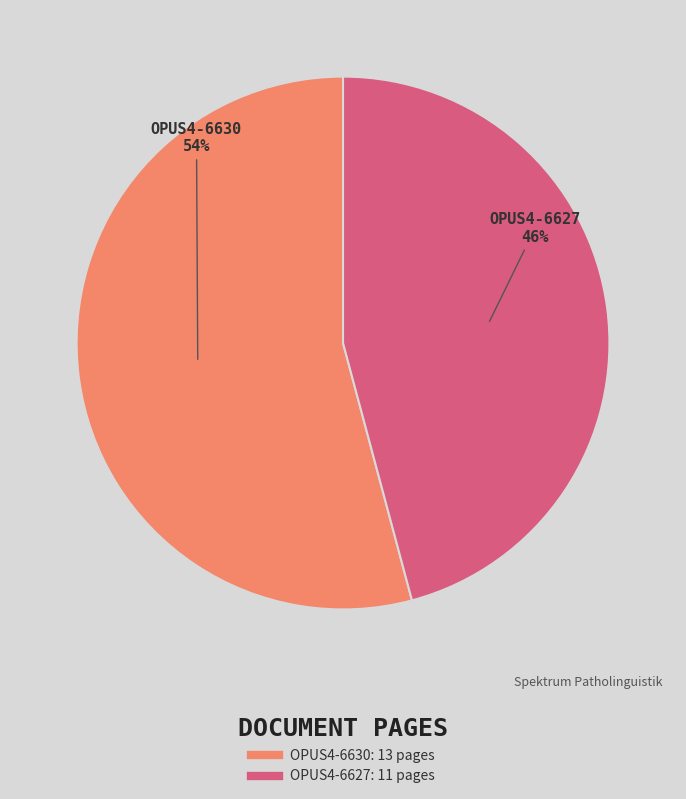

To the nearest percent, what is the average slice percentage?

50%